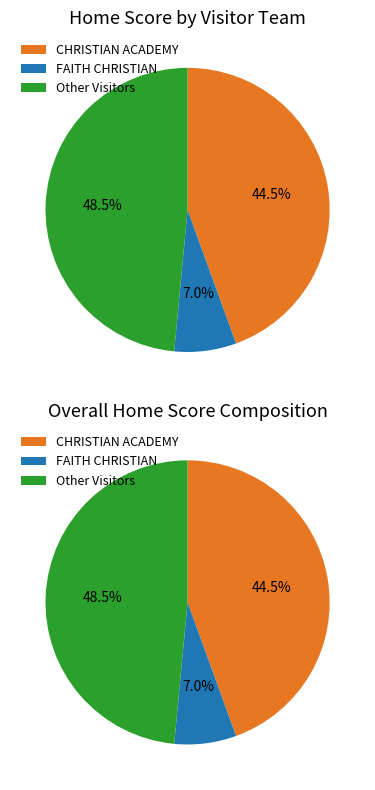

Between CHRISTIAN ACADEMY and CHRISTIAN ACADEMY, which is larger?

CHRISTIAN ACADEMY